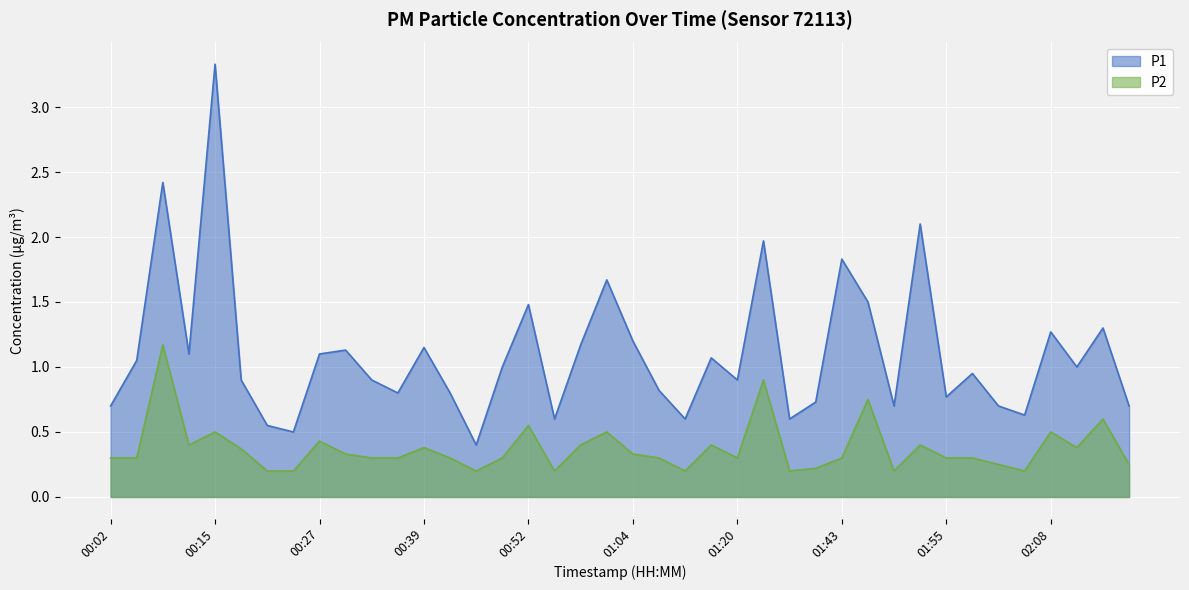

What is the difference between the highest and lowest values at 02:05?

0.4